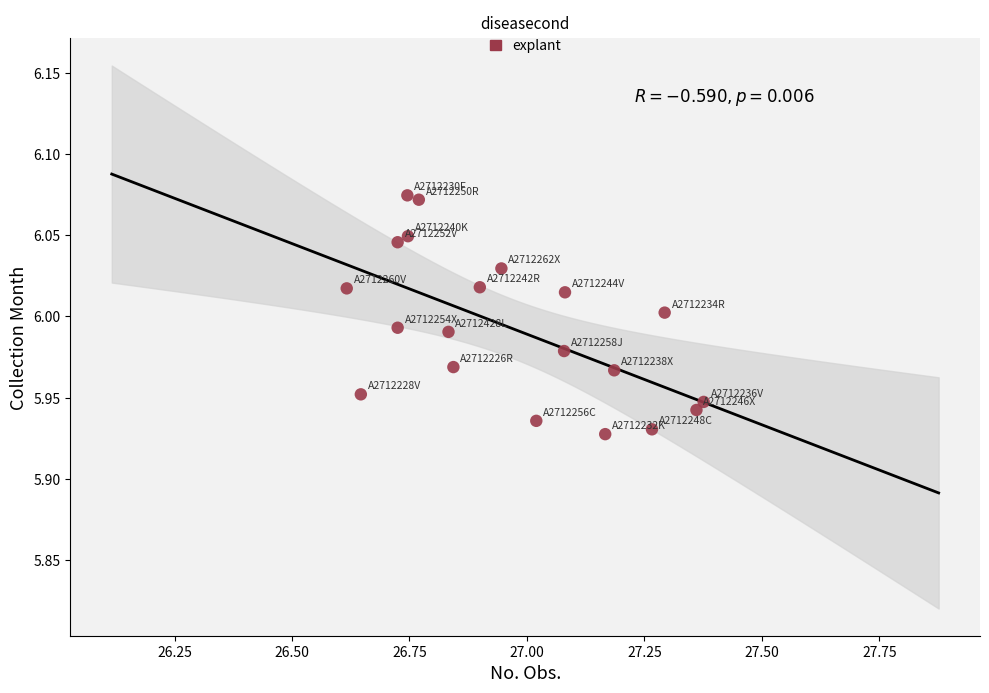

What is the range of X values (max minus min)?

0.8